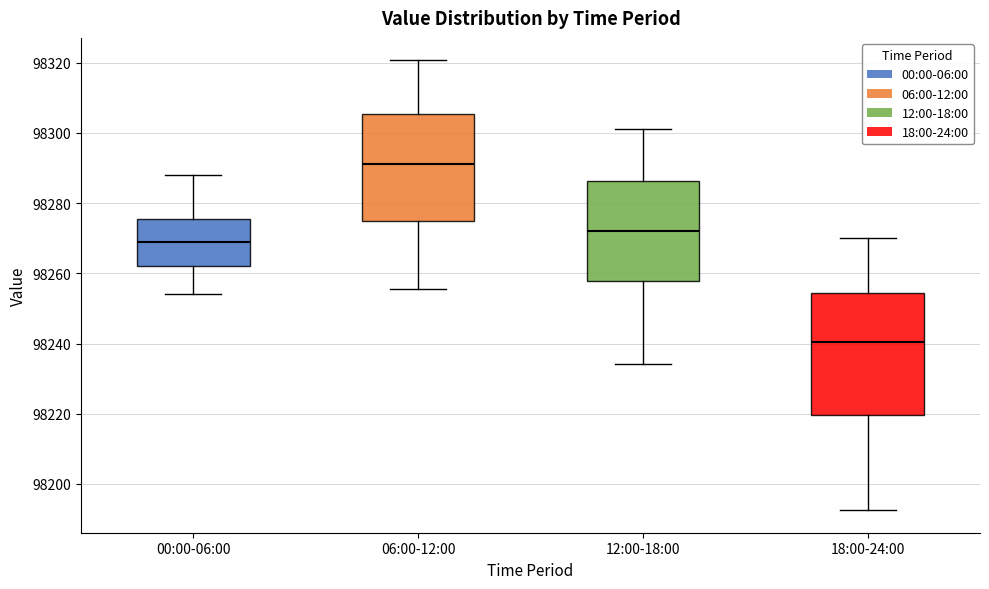

Reading left to right, read every box against the y-axis: the position of its median line, the range the box covers, and the ends of its whiskers. The values are not printed on the chart, so give them approximately, as read against the axis.

00:00-06:00: median 98270, box 98262 to 98276, whiskers 98254 to 98288
06:00-12:00: median 98292, box 98274 to 98306, whiskers 98256 to 98320
12:00-18:00: median 98272, box 98258 to 98286, whiskers 98234 to 98302
18:00-24:00: median 98240, box 98220 to 98254, whiskers 98192 to 98270